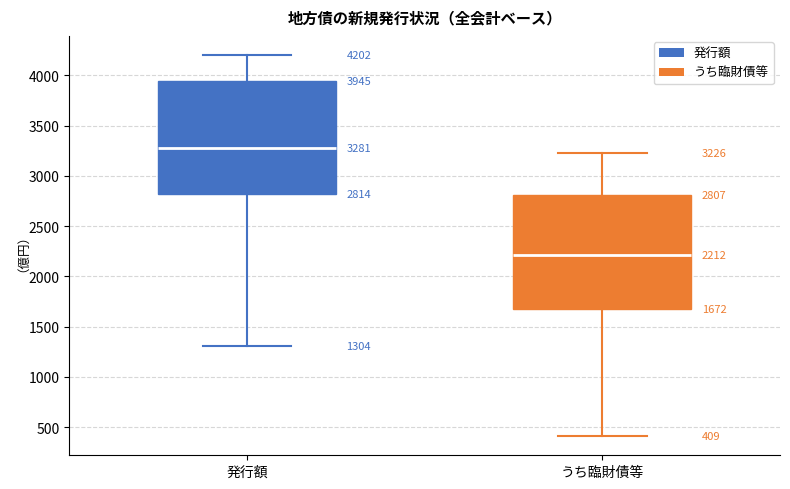

Which box's median line is the highest?

発行額